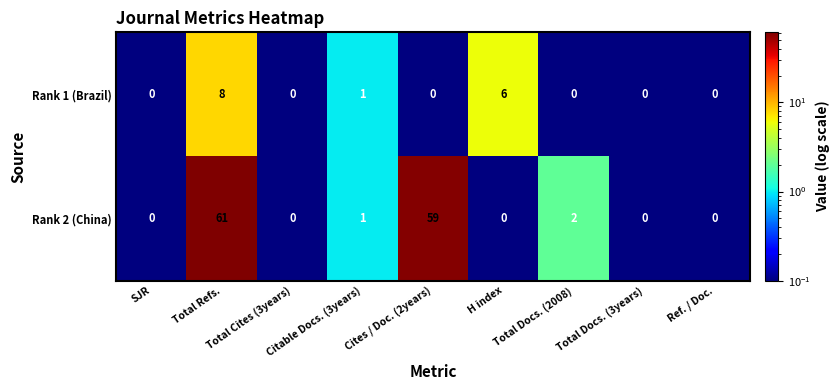

Rank the series by their average value, from lowest to highest.

Rank 1 (Brazil), Rank 2 (China)